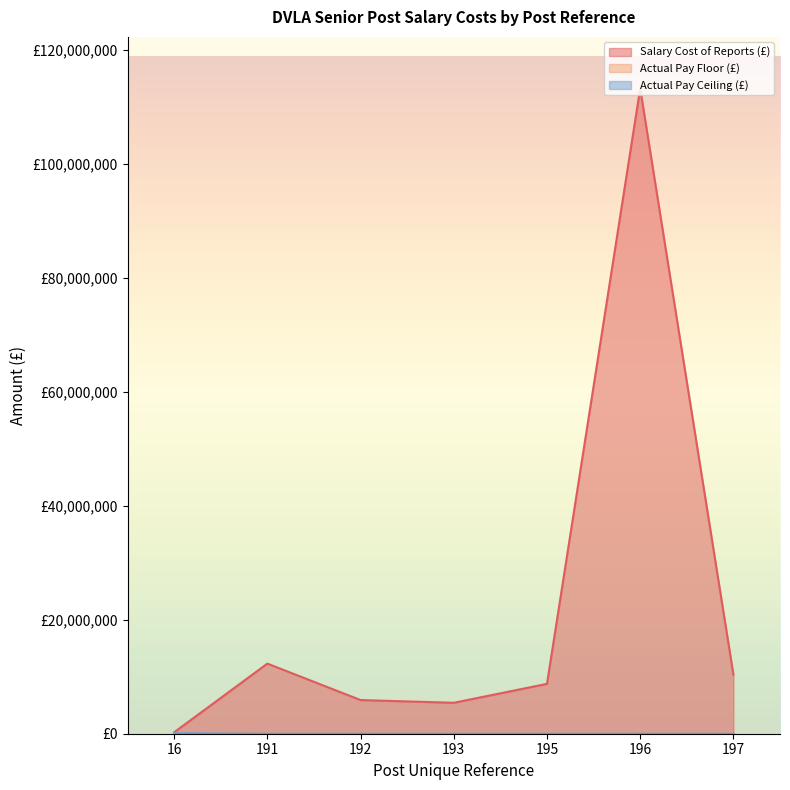

Does the chart display data point markers on the line(s)?

No